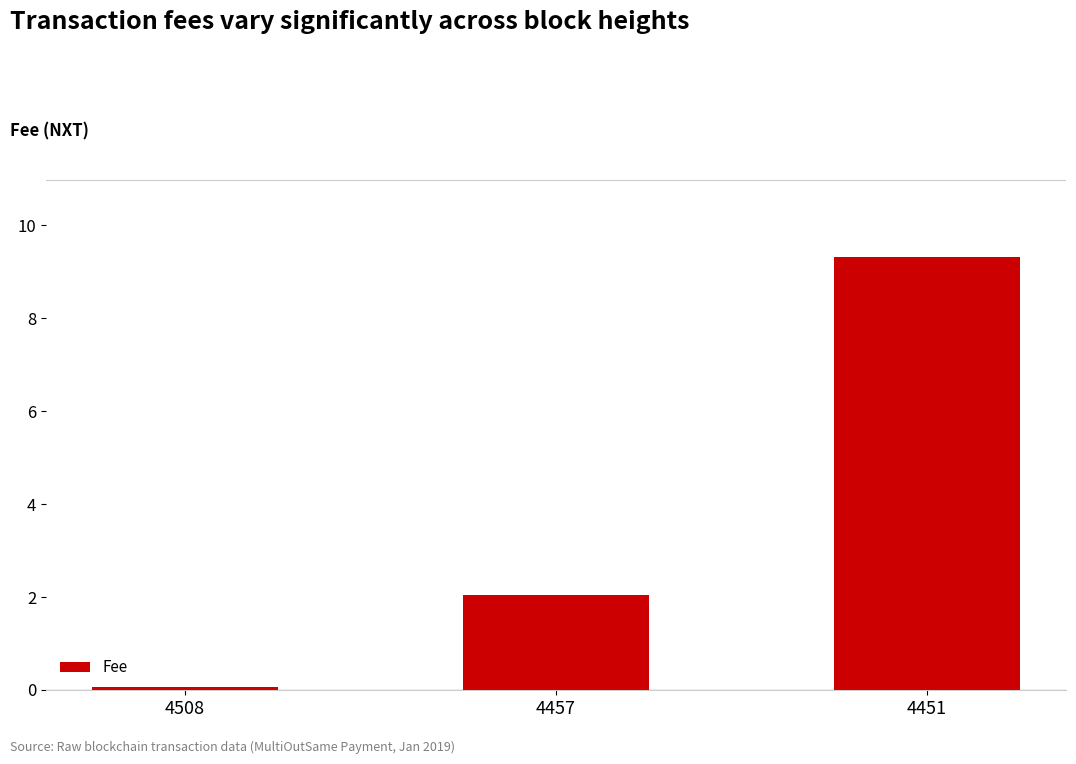

Rank the categories by value from highest to lowest.

4451, 4457, 4508